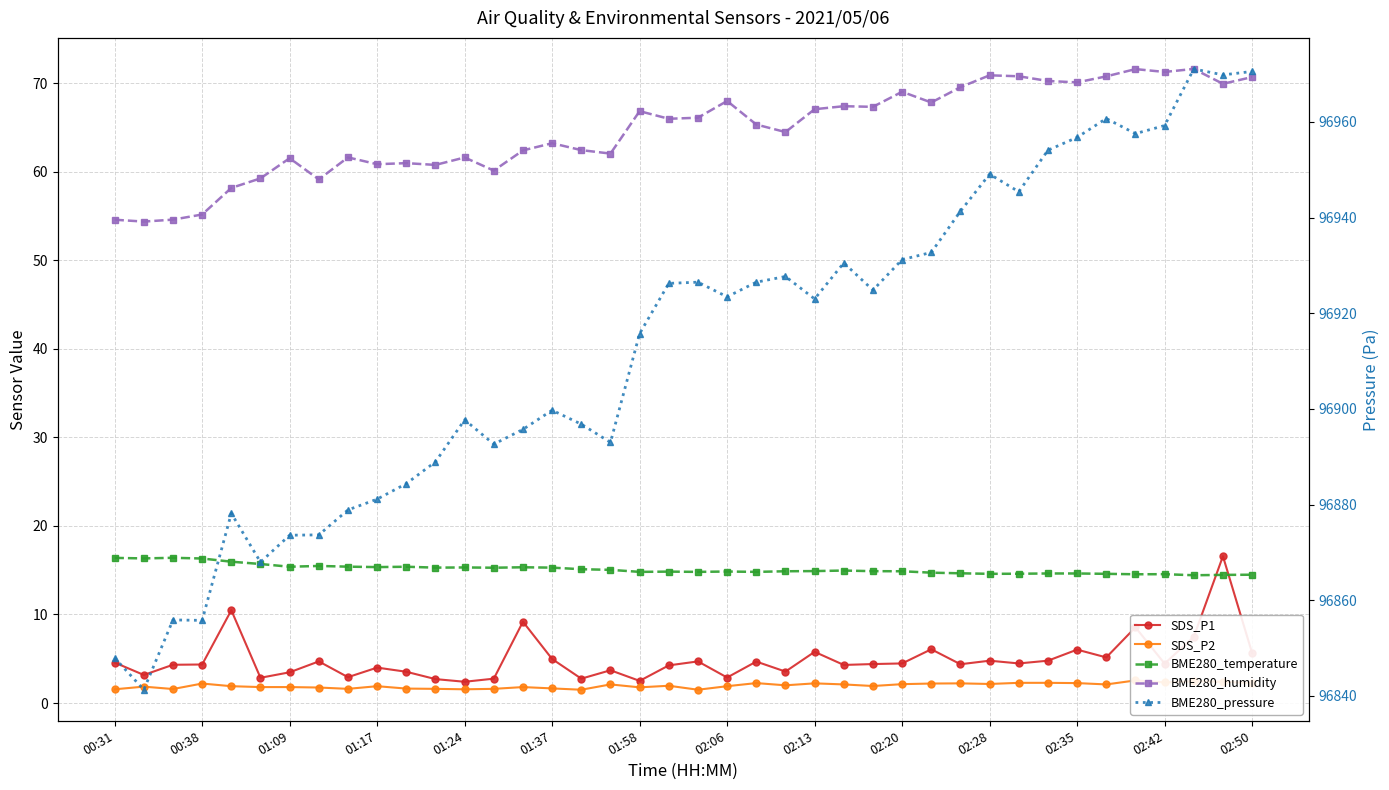

How many data points in BME280_pressure are above 96923?

20